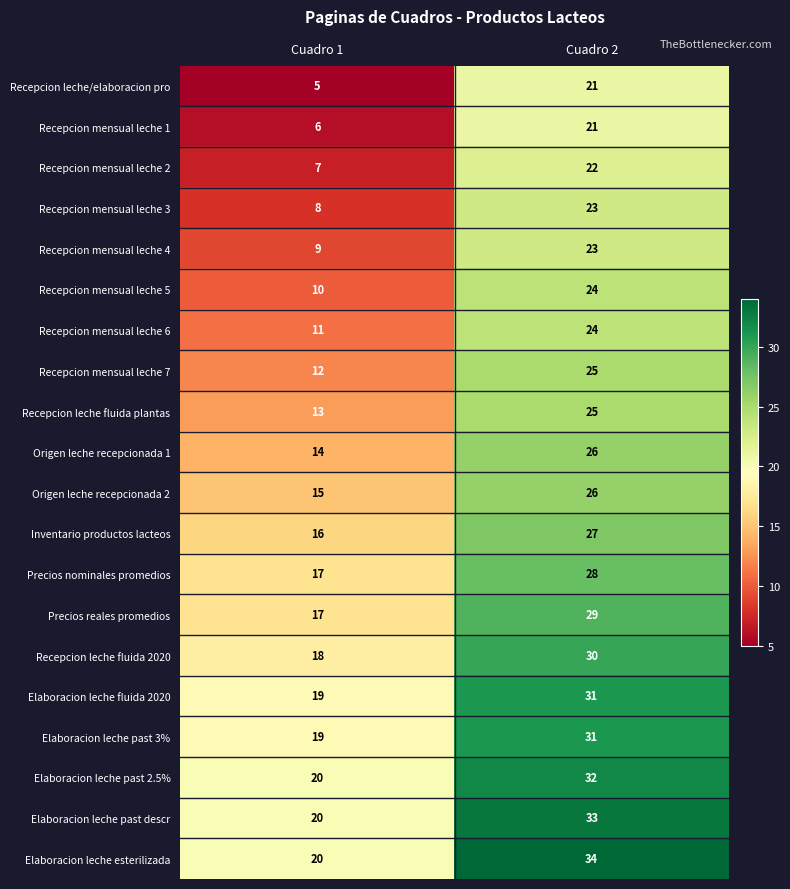

What is the difference between the highest and lowest values at Cuadro 1?

15